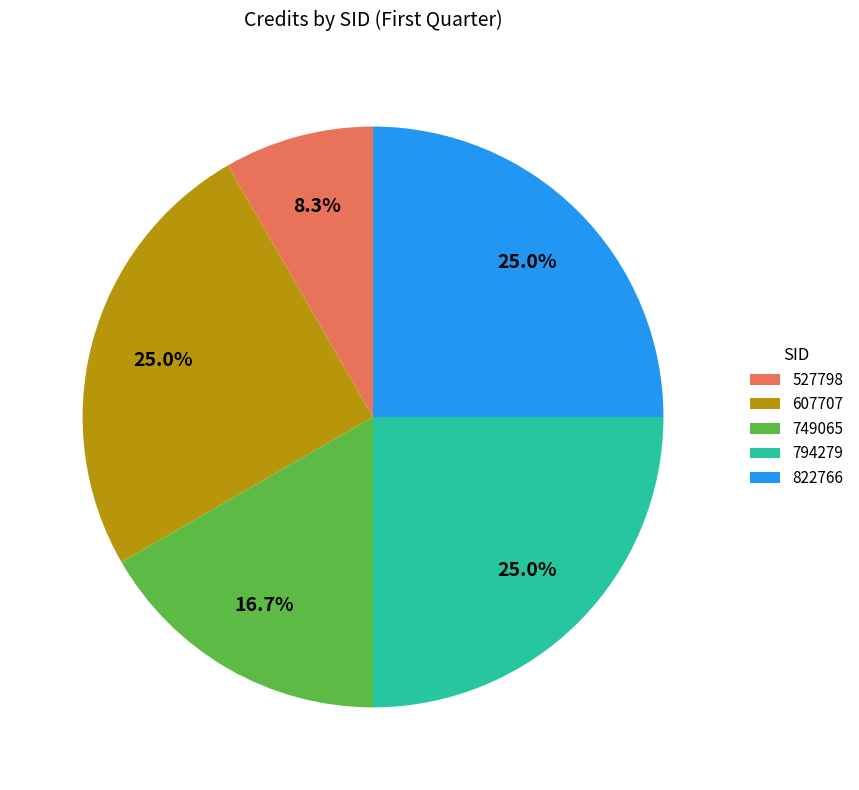

Approximately how many times larger is the value at 822766 compared to 749065?

1.5